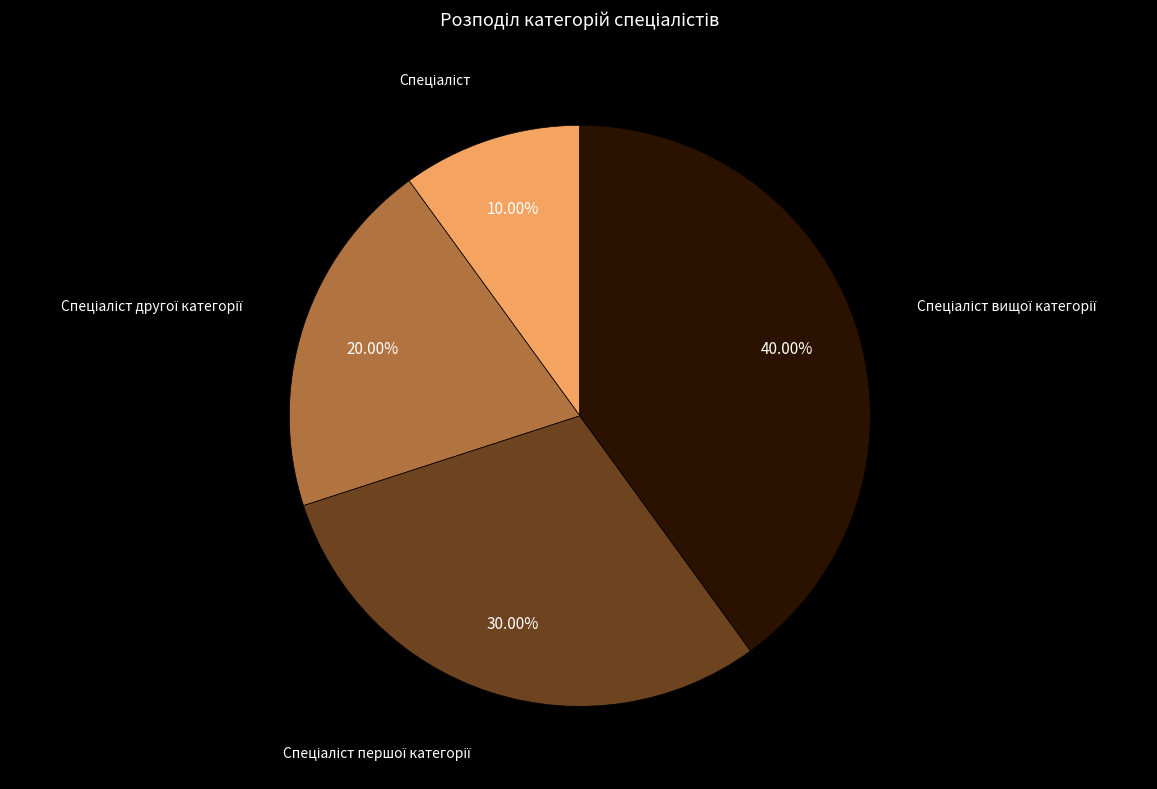

Is there any slice that represents more than half of the pie?

No